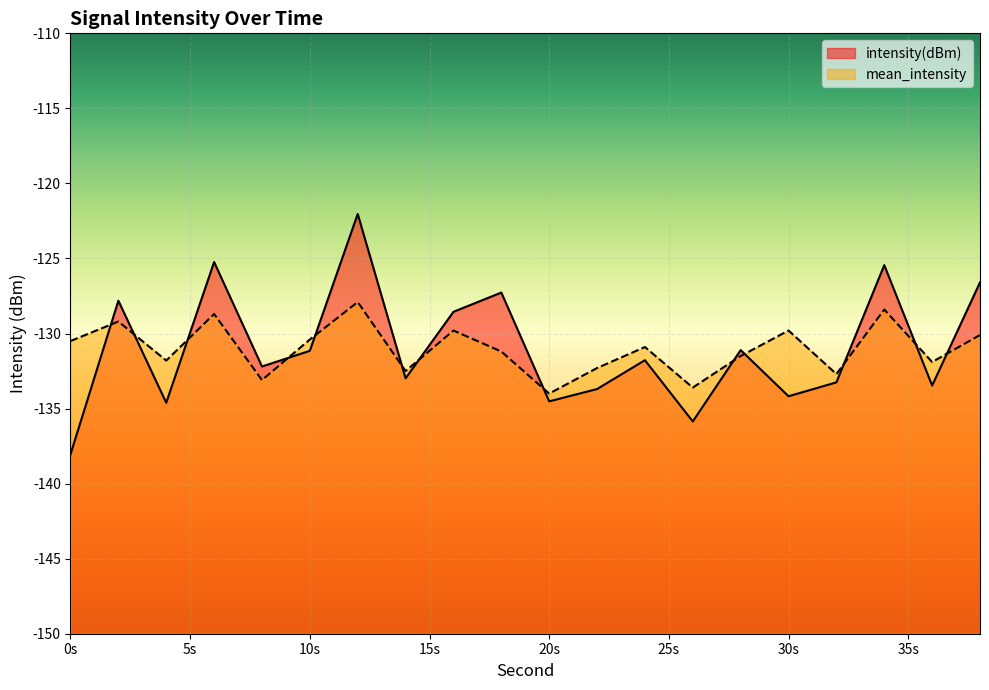

At which label does mean_intensity reach its minimum?

20s